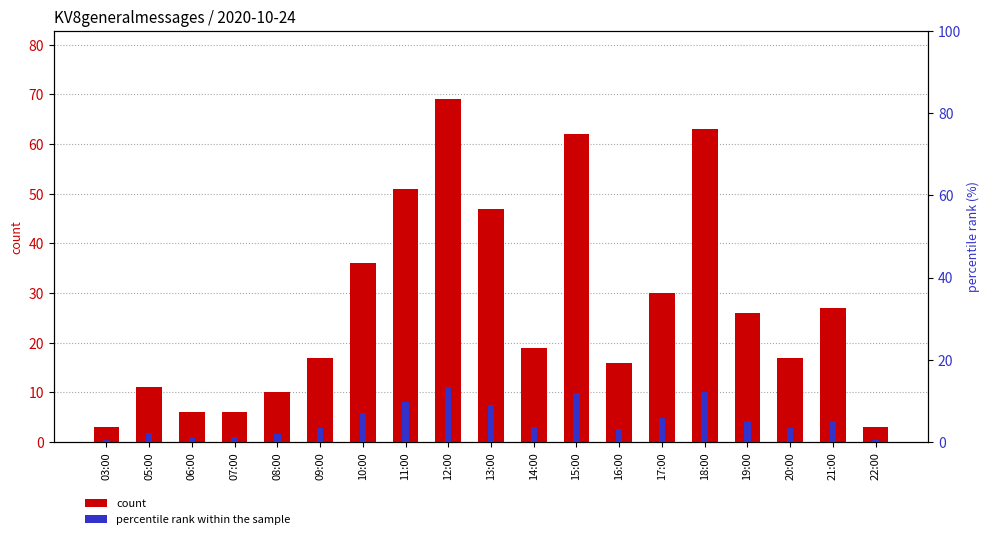

How many data points in percentile rank within the sample are less than 3?

6